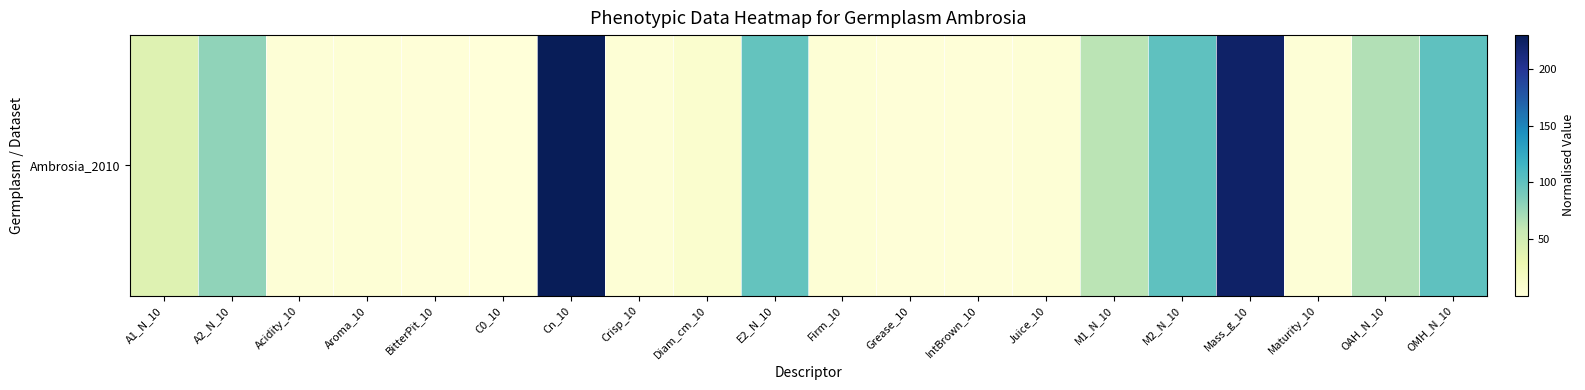

At which label is the value closest to 115?

M2_N_10